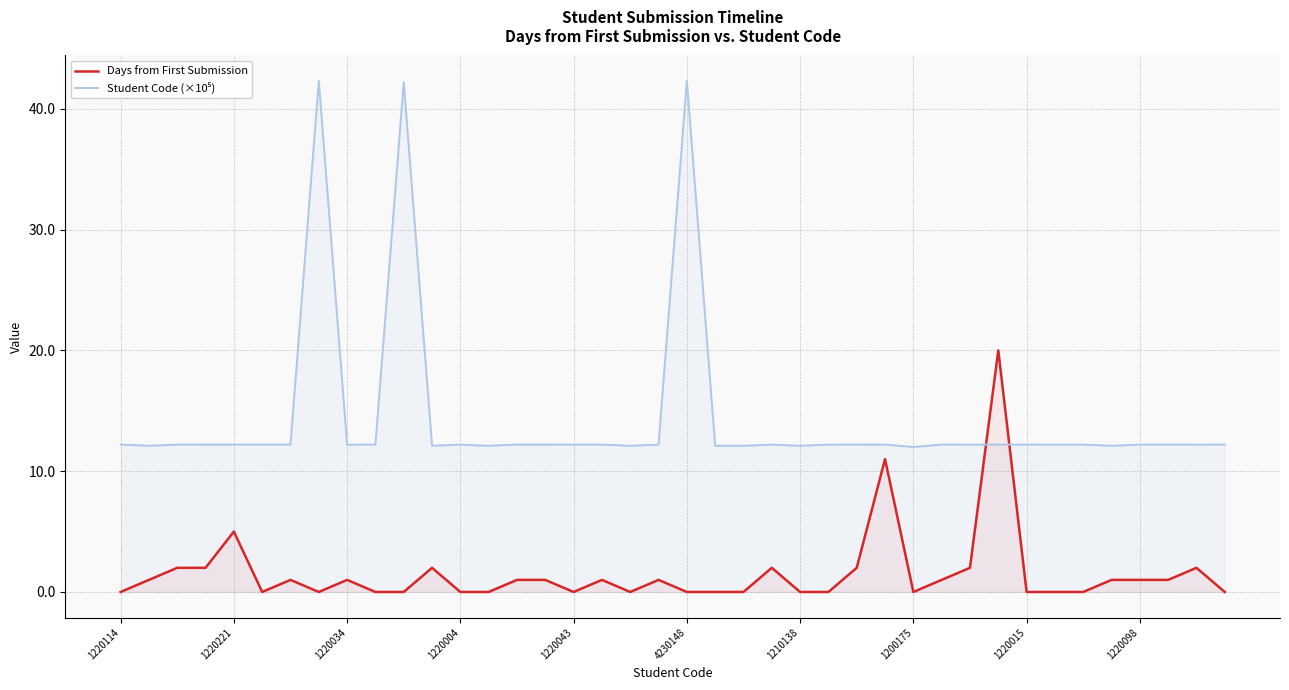

In Days from First Submission, how many points are lower than both neighbors (excluding endpoints)?

5